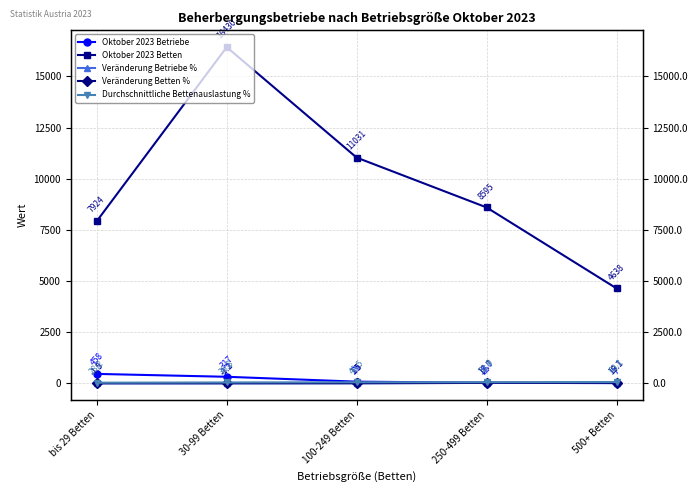

Reading left to right, list all the values displayed in this chart.

Oktober 2023 Betriebe: bis 29 Betten=458.0	30-99 Betten=317.0	100-249 Betten=79.0	250-499 Betten=25.0	500+ Betten=7.0
Oktober 2023 Betten: bis 29 Betten=7924.0	30-99 Betten=16430.0	100-249 Betten=11031.0	250-499 Betten=8595.0	500+ Betten=4638.0
Veränderung Betriebe %: bis 29 Betten=-1.9	30-99 Betten=-0.3	100-249 Betten=2.6	250-499 Betten=19.0	500+ Betten=16.7
Veränderung Betten %: bis 29 Betten=-1.5	30-99 Betten=-1.2	100-249 Betten=1.5	250-499 Betten=17.7	500+ Betten=19.1
Durchschnittliche Bettenauslastung %: bis 29 Betten=28.2	30-99 Betten=39.8	100-249 Betten=49.5	250-499 Betten=51.9	500+ Betten=60.1